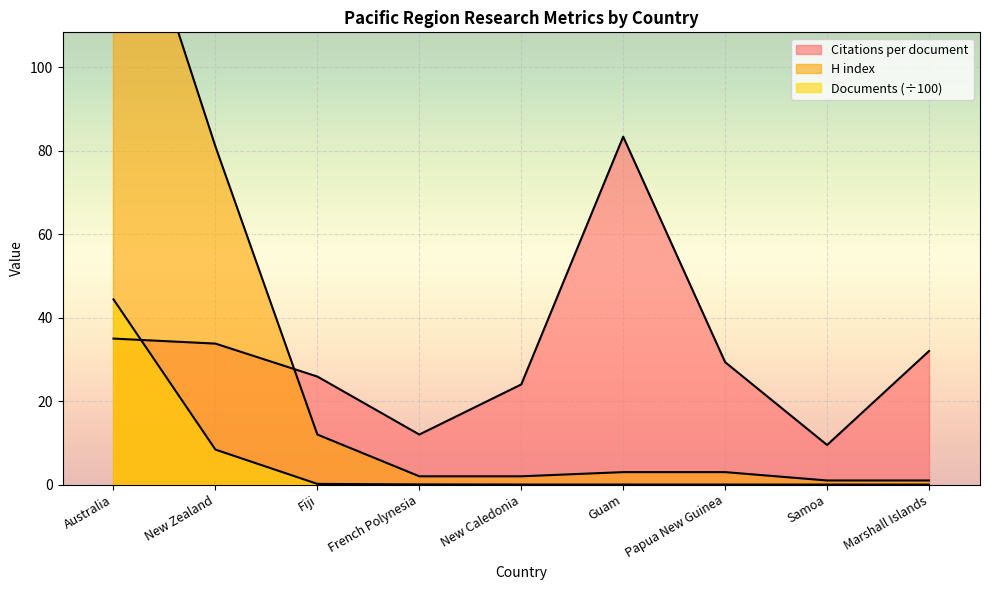

The value of H index at Samoa is 1.5. True or false?

False